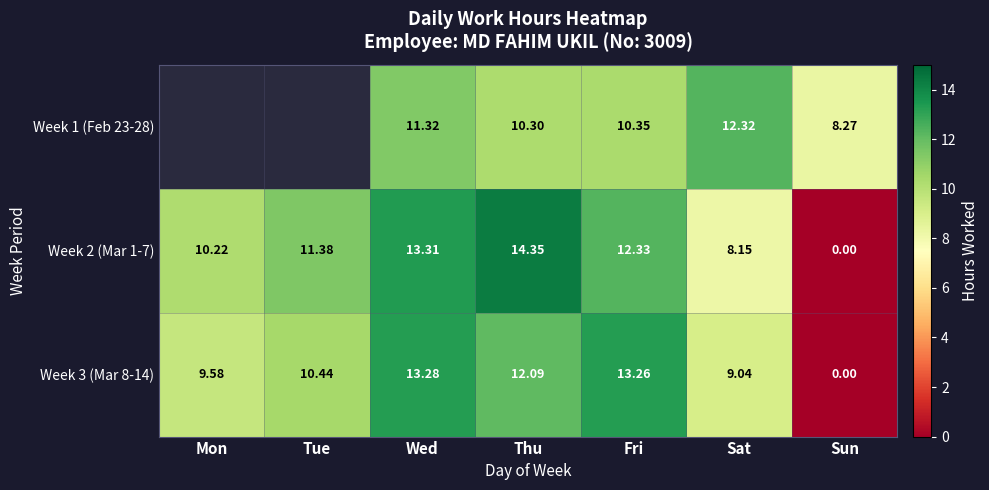

Between Wed and Sun, which series saw the biggest shift?

Week 2 (Mar 1-7)